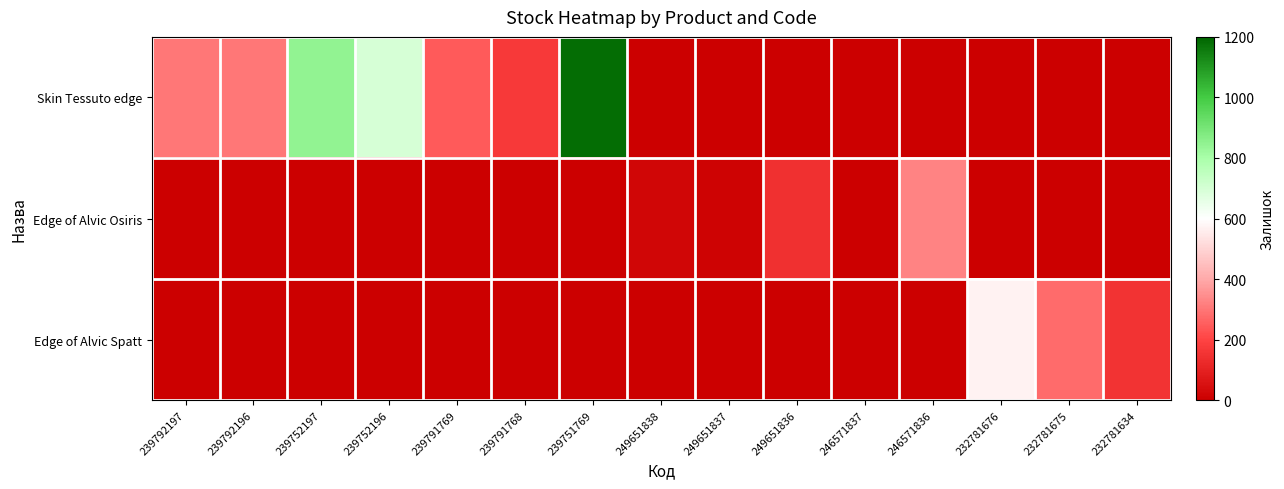

Reading left to right, list all the values displayed in this chart.

Skin Tessuto edge: 239792197=300	239792196=300	239752197=845	239752196=698	239791769=244	239791768=173	239751769=1185	249651838=0	249651837=0	249651836=0	246571837=0	246571836=0	232781676=0	232781675=0	232781634=0
Edge of Alvic Osiris: 239792197=0	239792196=0	239752197=0	239752196=0	239791769=0	239791768=0	239751769=0	249651838=19	249651837=13	249651836=145	246571837=1	246571836=325	232781676=0	232781675=0	232781634=0
Edge of Alvic Spatt: 239792197=0	239792196=0	239752197=0	239752196=0	239791769=0	239791768=0	239751769=0	249651838=0	249651837=0	249651836=0	246571837=0	246571836=0	232781676=570	232781675=277	232781634=153